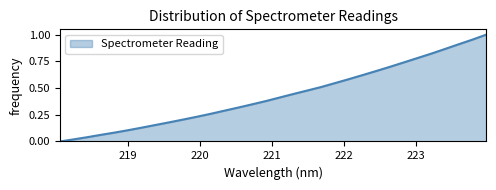

How many lines are shown in the chart?

1